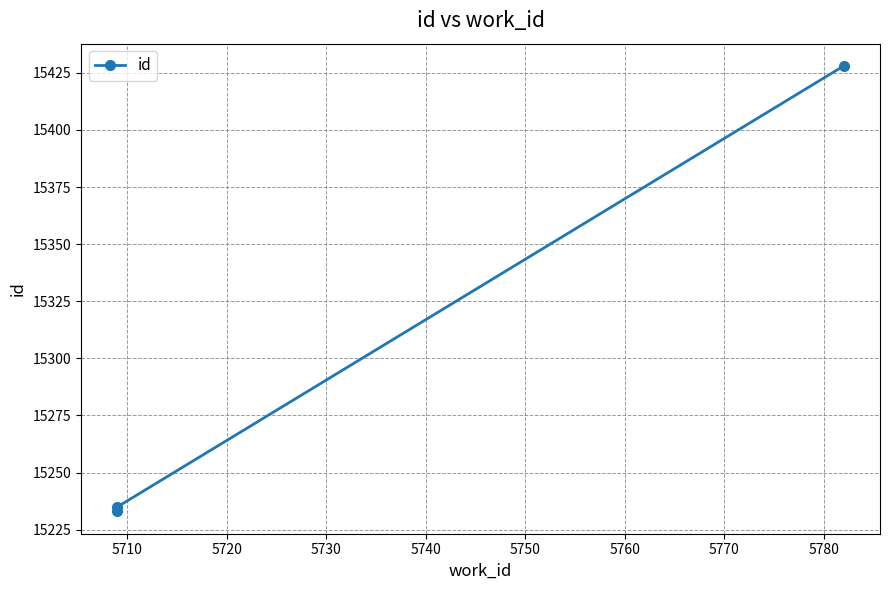

Where is the data nearest to the value 15330?

5710